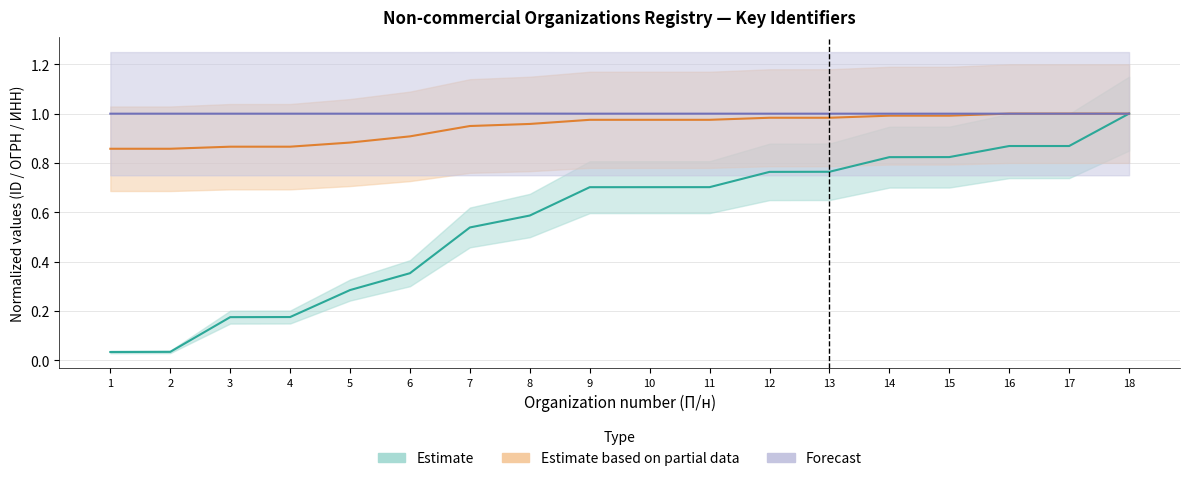

Reading left to right, extract all data points from this chart.

Estimate: 0.0	0.0	0.2	0.2	0.3	0.4	0.5	0.6	0.7	0.7	0.7	0.8	0.8	0.8	0.8	0.9	0.9	1.0
Estimate based on partial data: 0.9	0.9	0.9	0.9	0.9	0.9	0.9	1.0	1.0	1.0	1.0	1.0	1.0	1.0	1.0	1.0	1.0	1.0
Forecast: 1.0	1.0	1.0	1.0	1.0	1.0	1.0	1.0	1.0	1.0	1.0	1.0	1.0	1.0	1.0	1.0	1.0	1.0